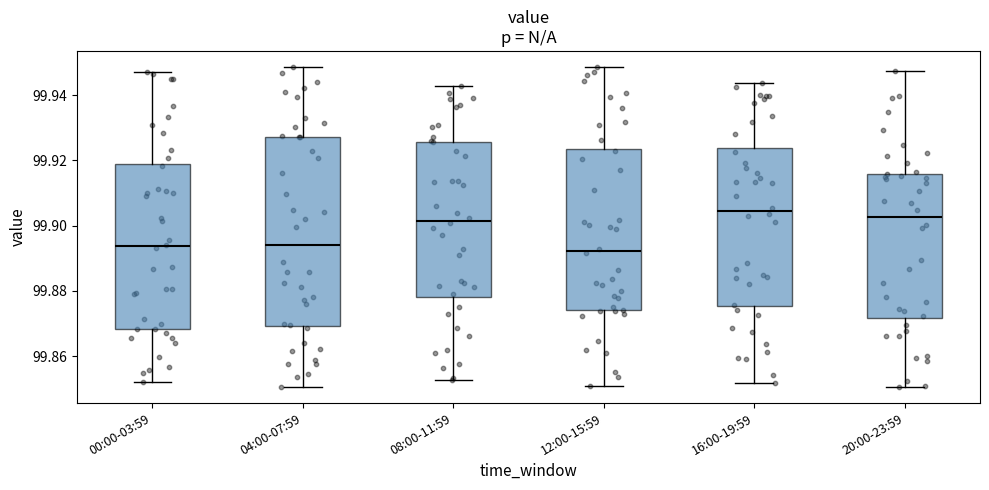

Reading left to right, read every box against the y-axis: the position of its median line, the range the box covers, and the ends of its whiskers. The values are not printed on the chart, so give them approximately, as read against the axis.

00:00-03:59: median 99.894, box 99.868 to 99.920, whiskers 99.852 to 99.946
04:00-07:59: median 99.894, box 99.870 to 99.928, whiskers 99.850 to 99.948
08:00-11:59: median 99.902, box 99.878 to 99.926, whiskers 99.852 to 99.942
12:00-15:59: median 99.892, box 99.874 to 99.924, whiskers 99.850 to 99.948
16:00-19:59: median 99.904, box 99.876 to 99.924, whiskers 99.852 to 99.944
20:00-23:59: median 99.902, box 99.872 to 99.916, whiskers 99.850 to 99.948